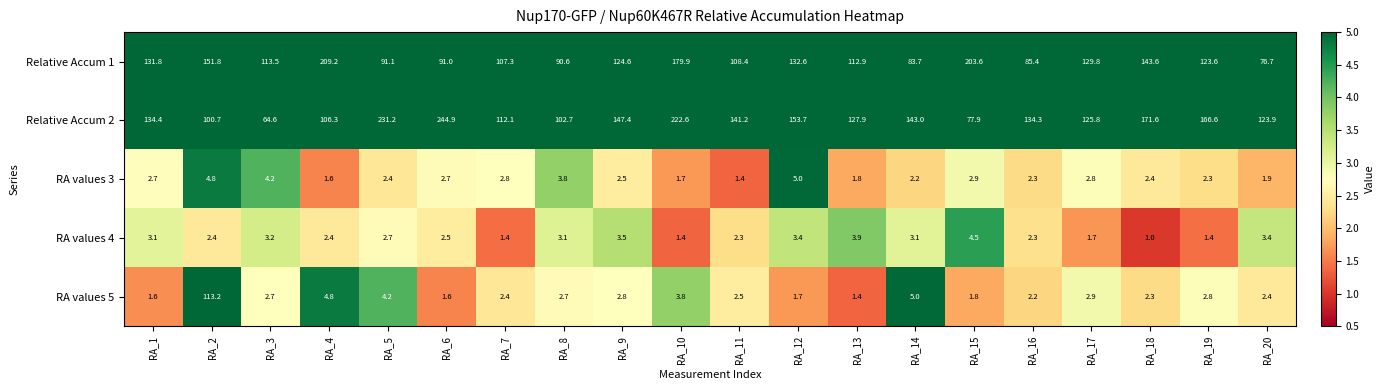

At how many categories does at least one series exceed 80?

20